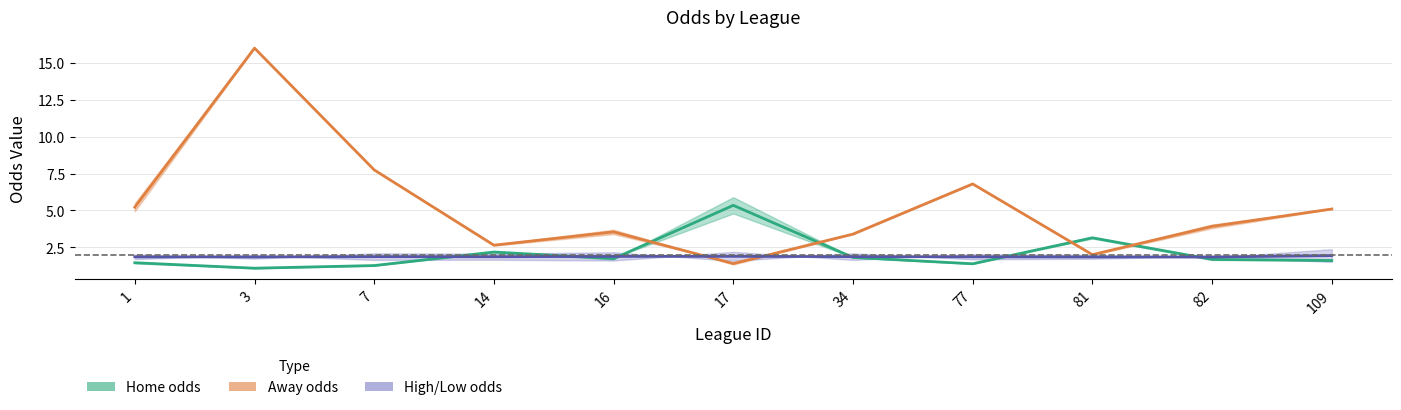

Between 17 and 1, which is larger?

17